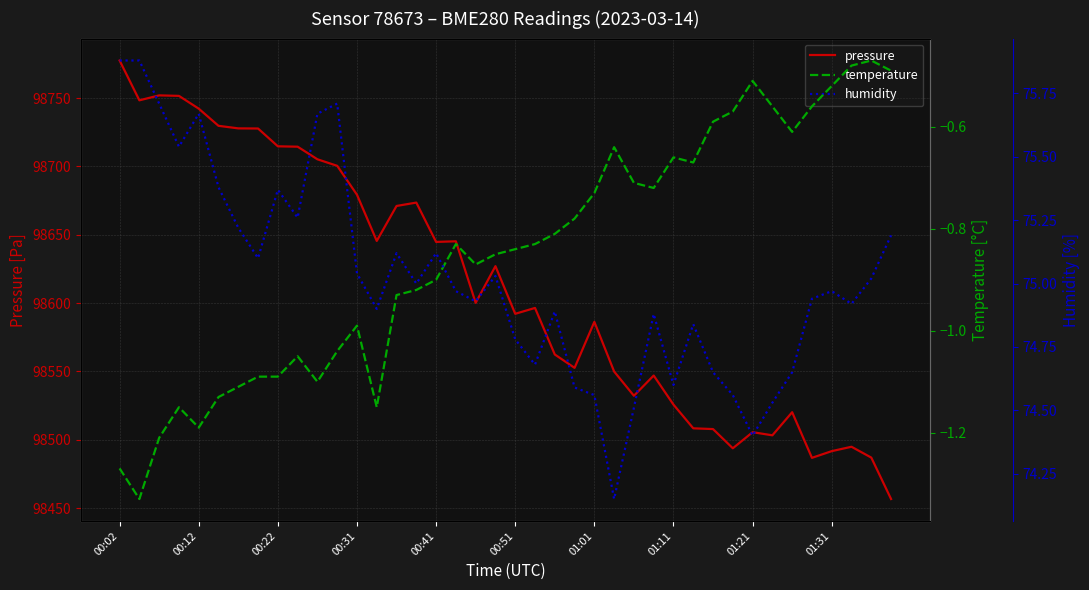

What is the maximum value shown in the chart?

98777.6